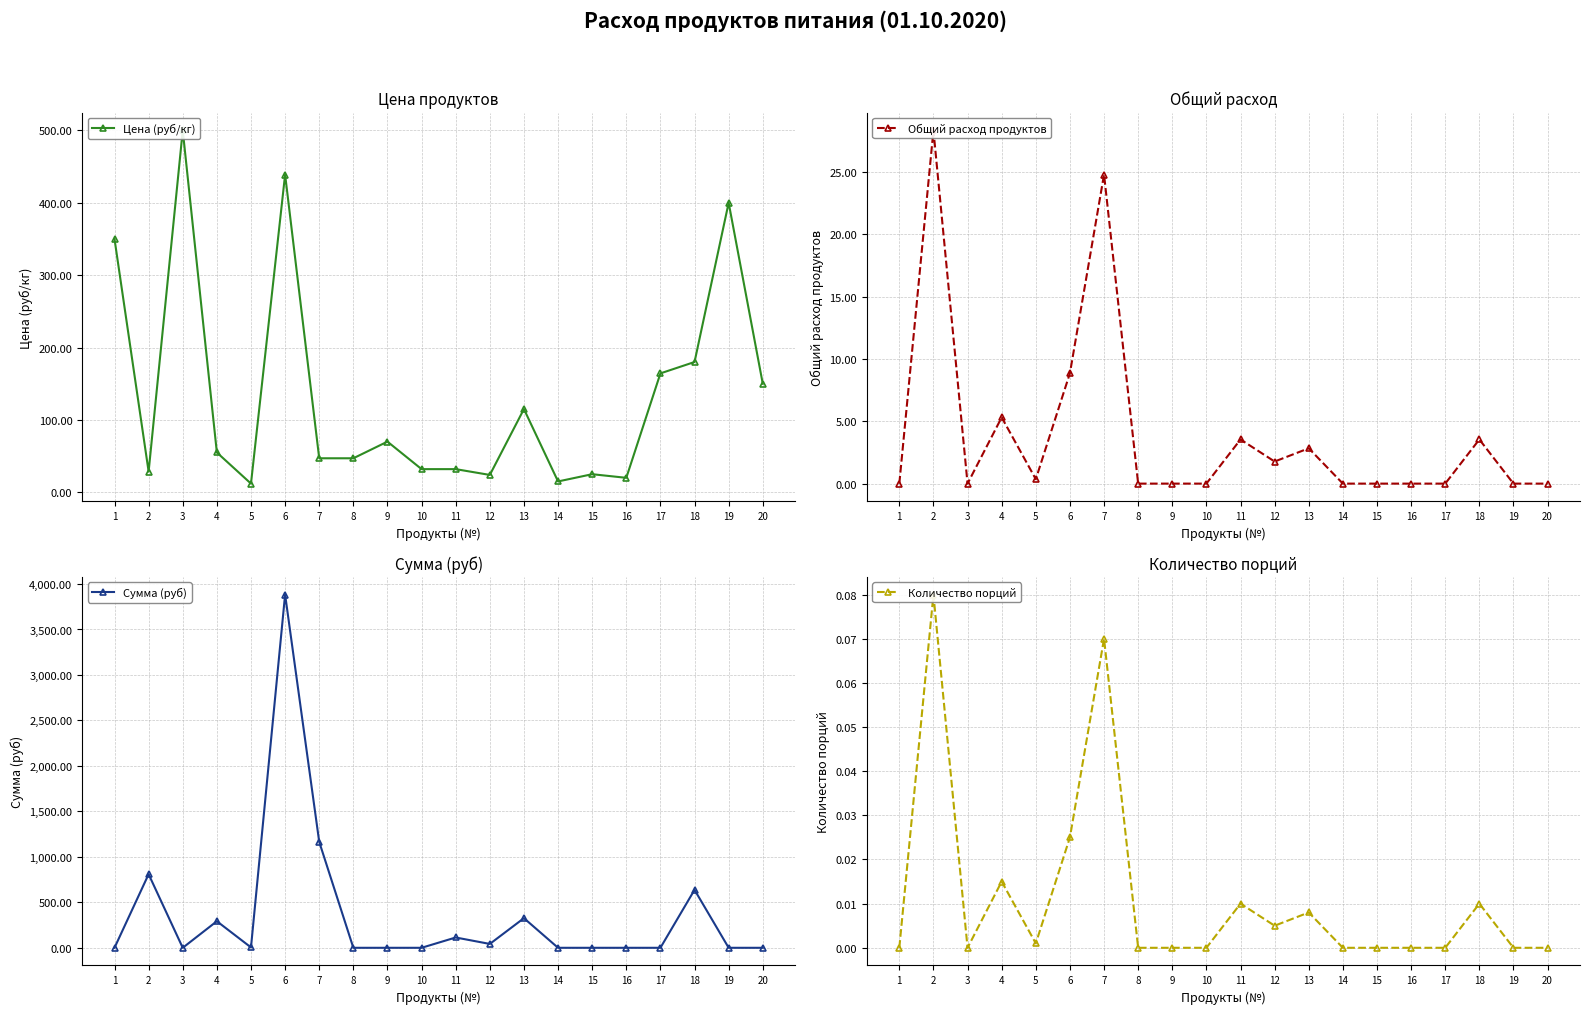

The Цена (руб/кг) series shows 20.0 at 16. True or false?

True